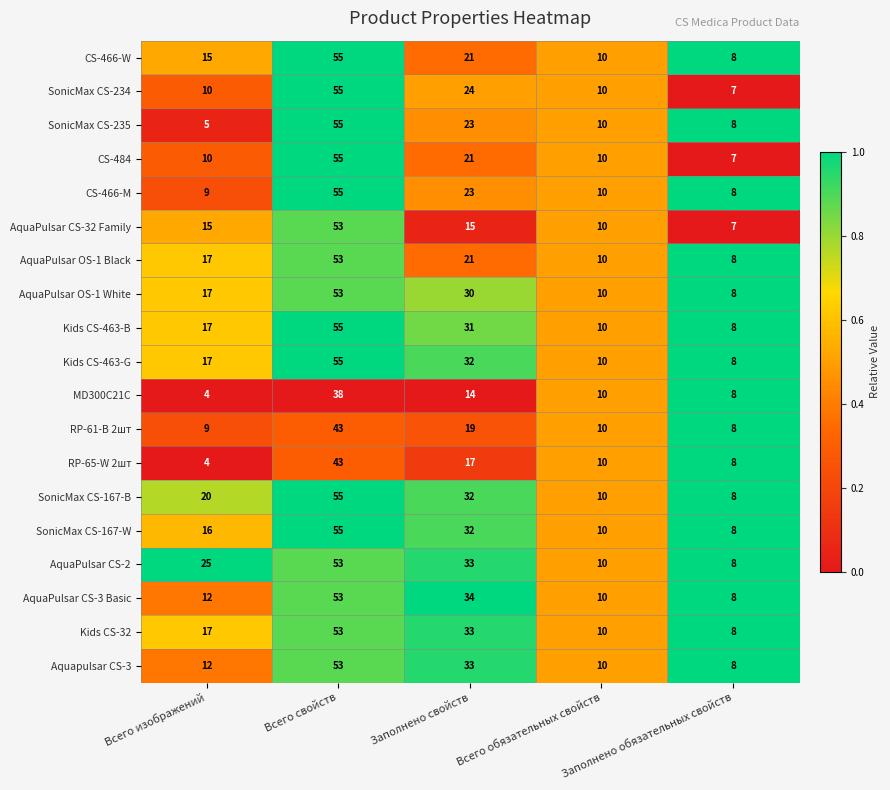

Where does the RP-65-W 2шт series first go above 10?

Всего свойств